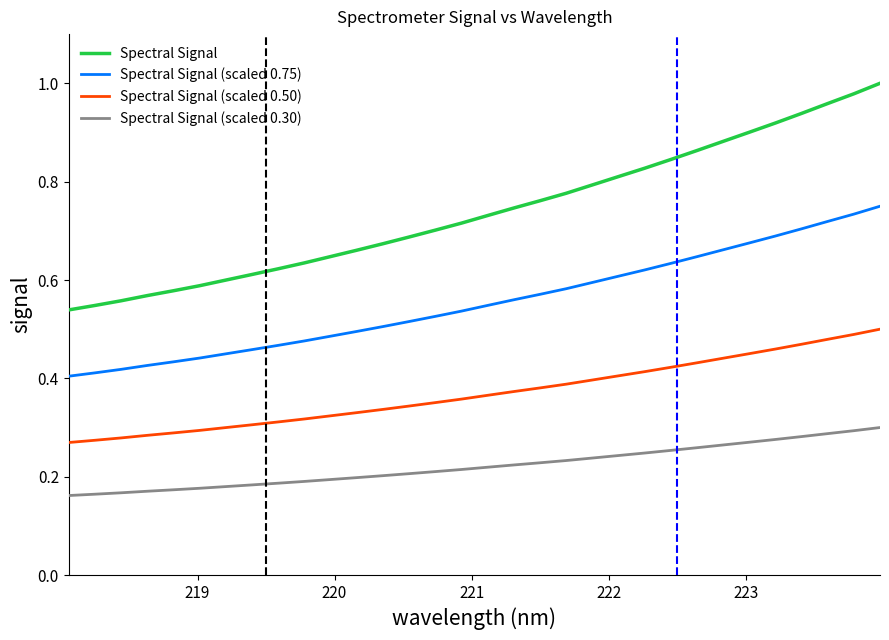

Rank the series by their average value, from lowest to highest.

Spectral Signal (scaled 0.30), Spectral Signal (scaled 0.50), Spectral Signal (scaled 0.75), Spectral Signal